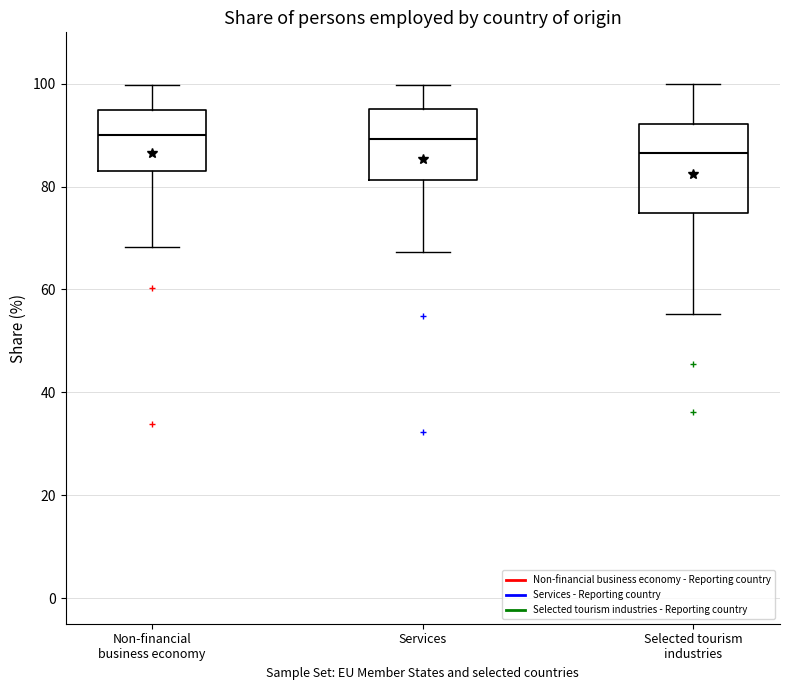

Reading left to right, read every box against the y-axis: the position of its median line, the range the box covers, and the ends of its whiskers. The values are not printed on the chart, so give them approximately, as read against the axis.

Non-financial business economy: median 90, box 84 to 94, whiskers 68 to 100
Services: median 90, box 82 to 96, whiskers 68 to 100
Selected tourism industries: median 86, box 74 to 92, whiskers 56 to 100